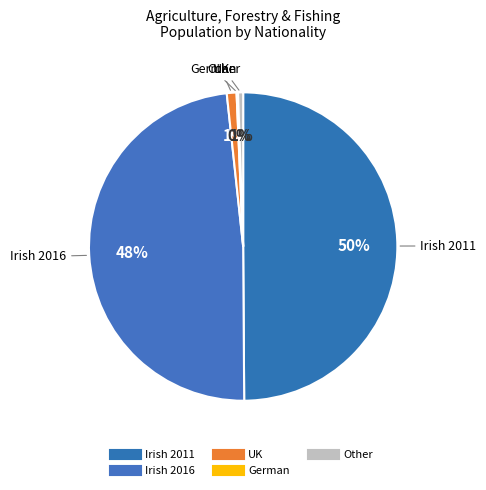

Is there any slice that represents more than half of the pie?

Yes